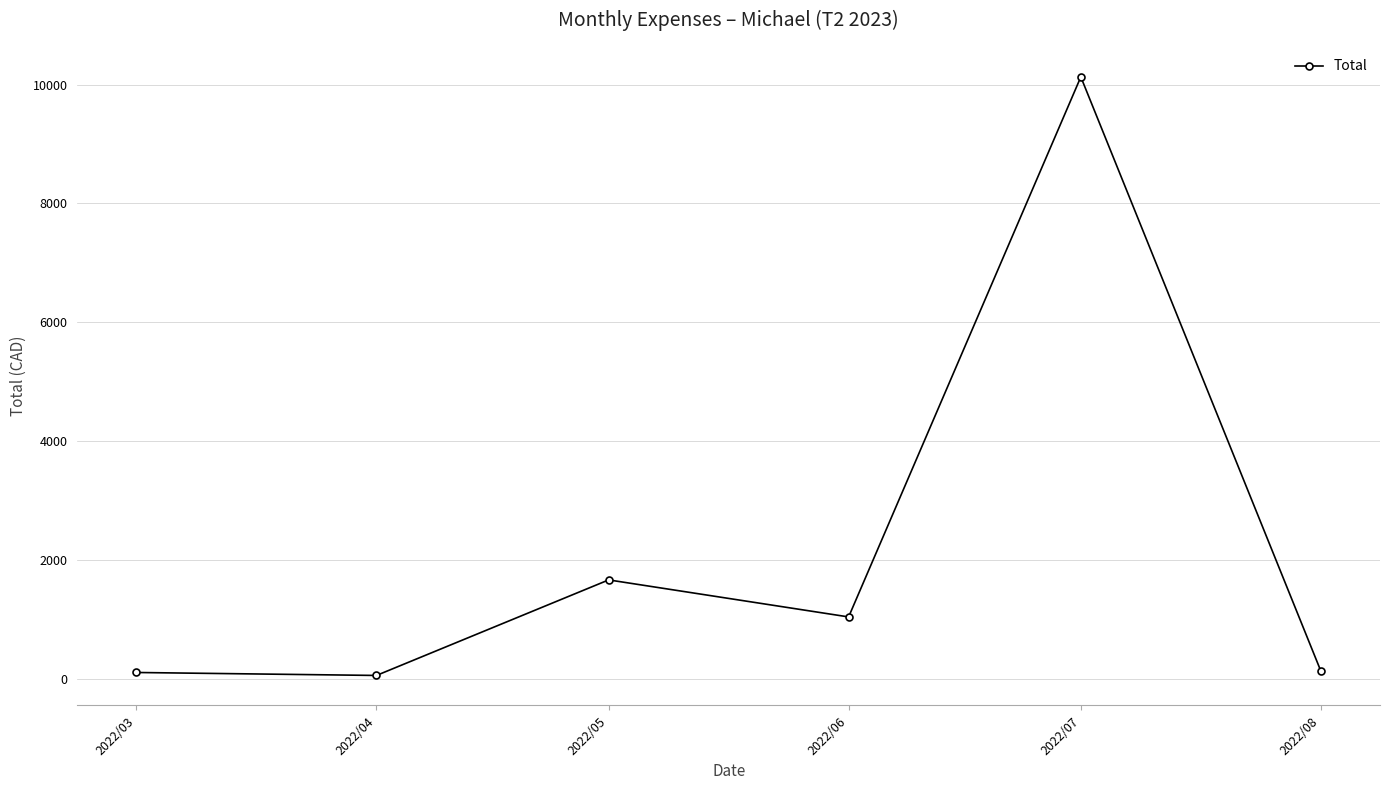

What is the difference between the maximum and minimum values?

10072.5